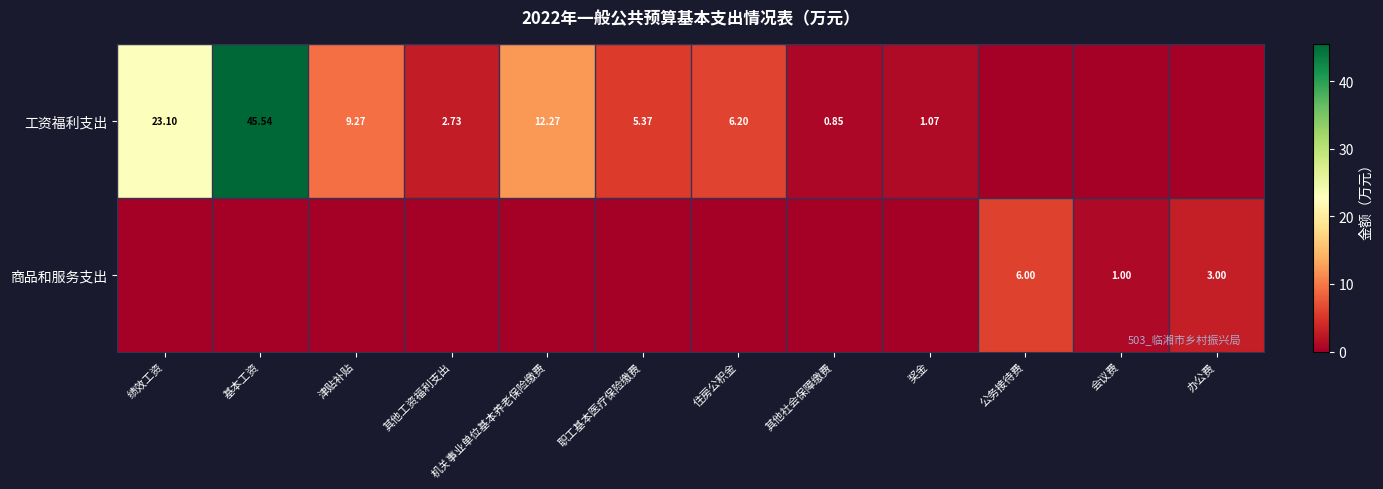

Which series has the largest range (max minus min)?

工资福利支出